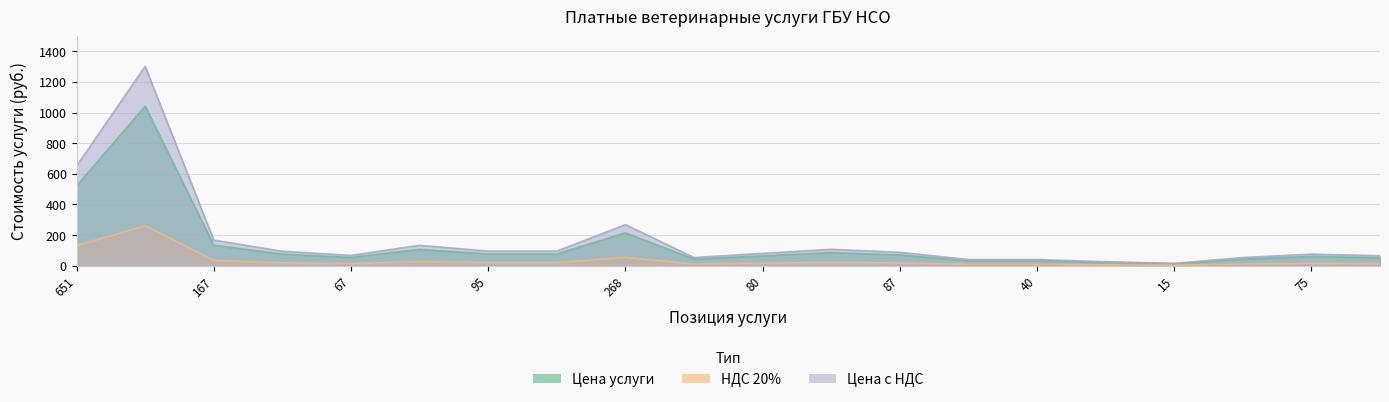

What is the sum of the НДС 20% values at 65 and 651?

143.2